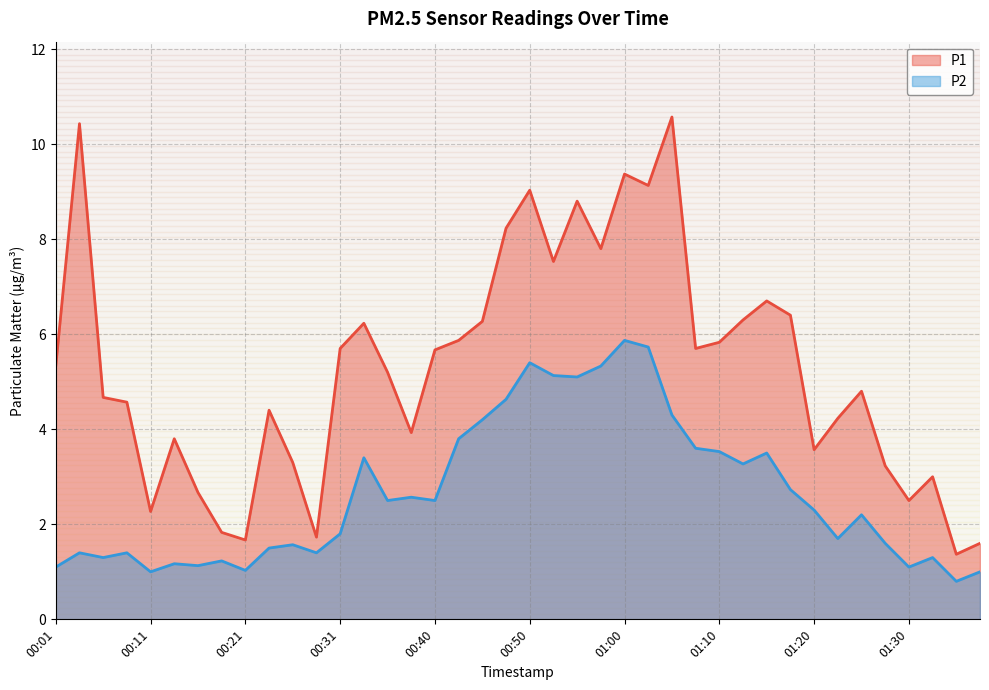

True or false: P2 and P1 intersect in this chart.

False